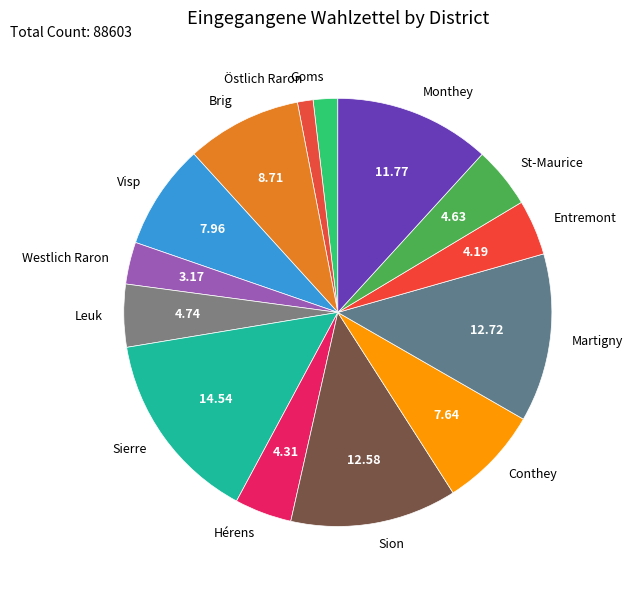

Is the sum of Westlich Raron and Monthey greater than half?

No